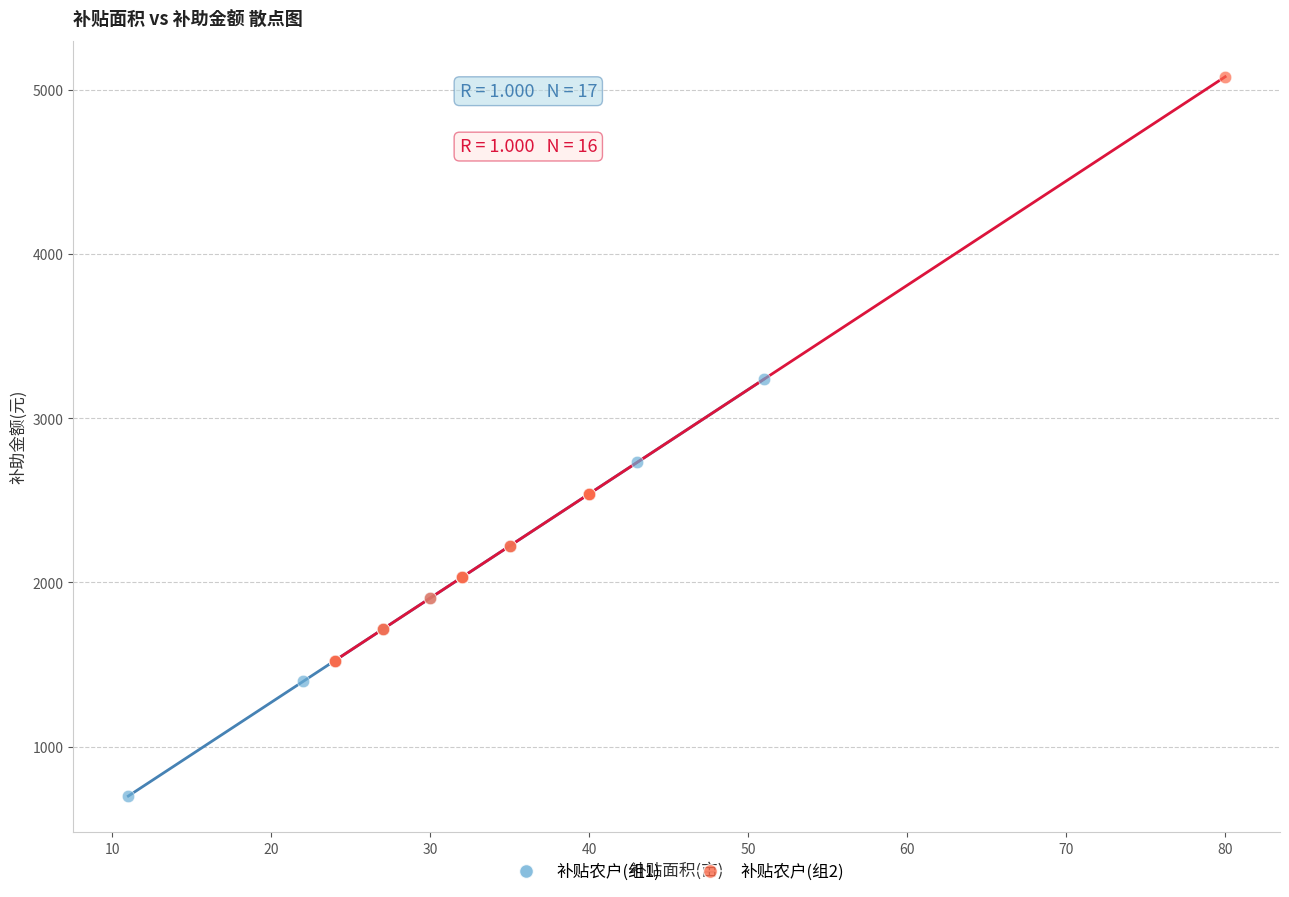

Which series reaches the minimum Y coordinate?

补贴农户(组1)